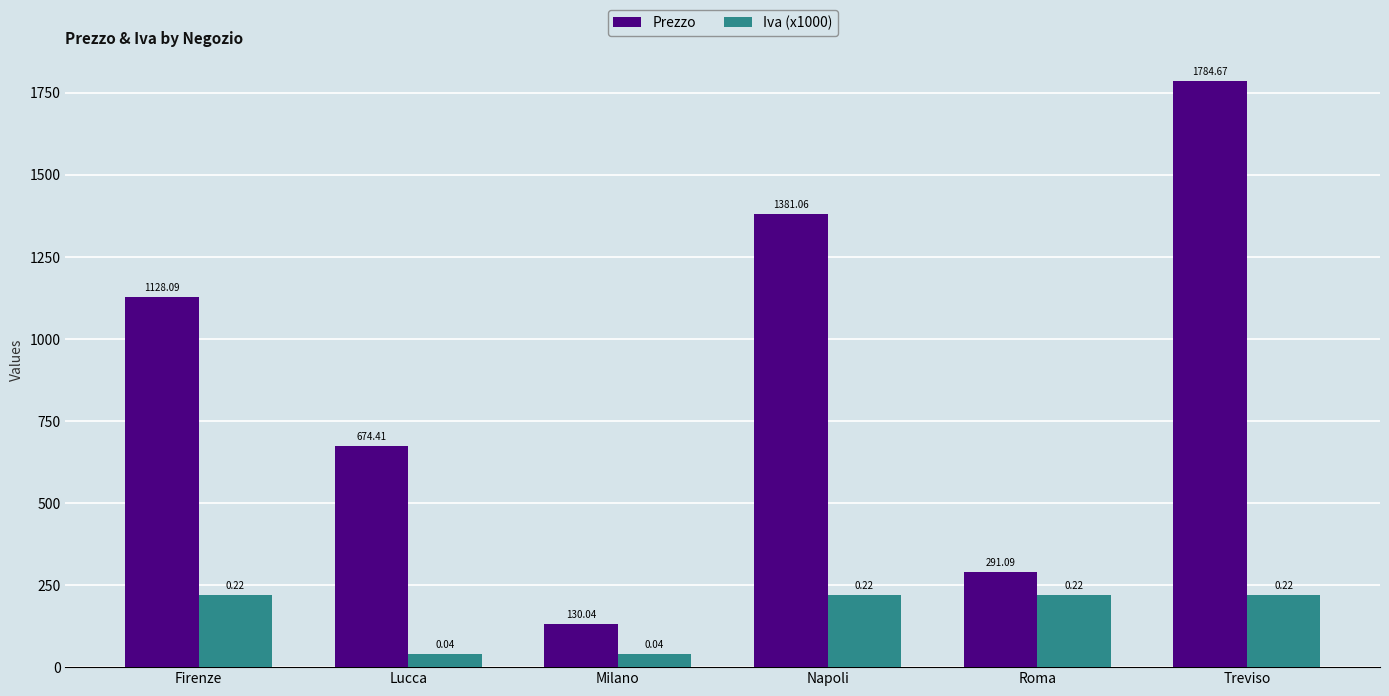

Are the bars grouped side by side (vs. stacked)?

Yes